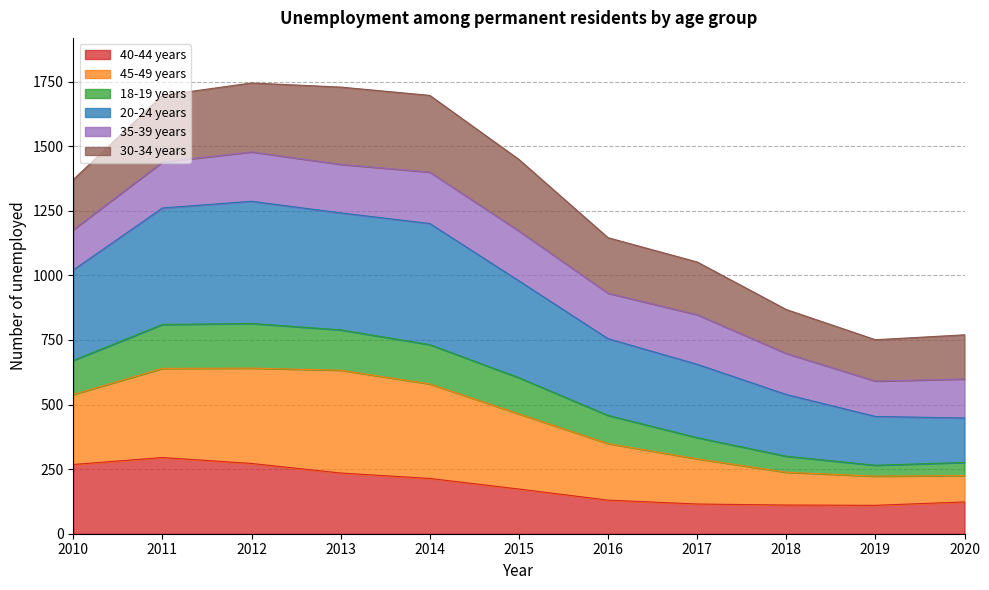

How many lines are shown in the chart?

6